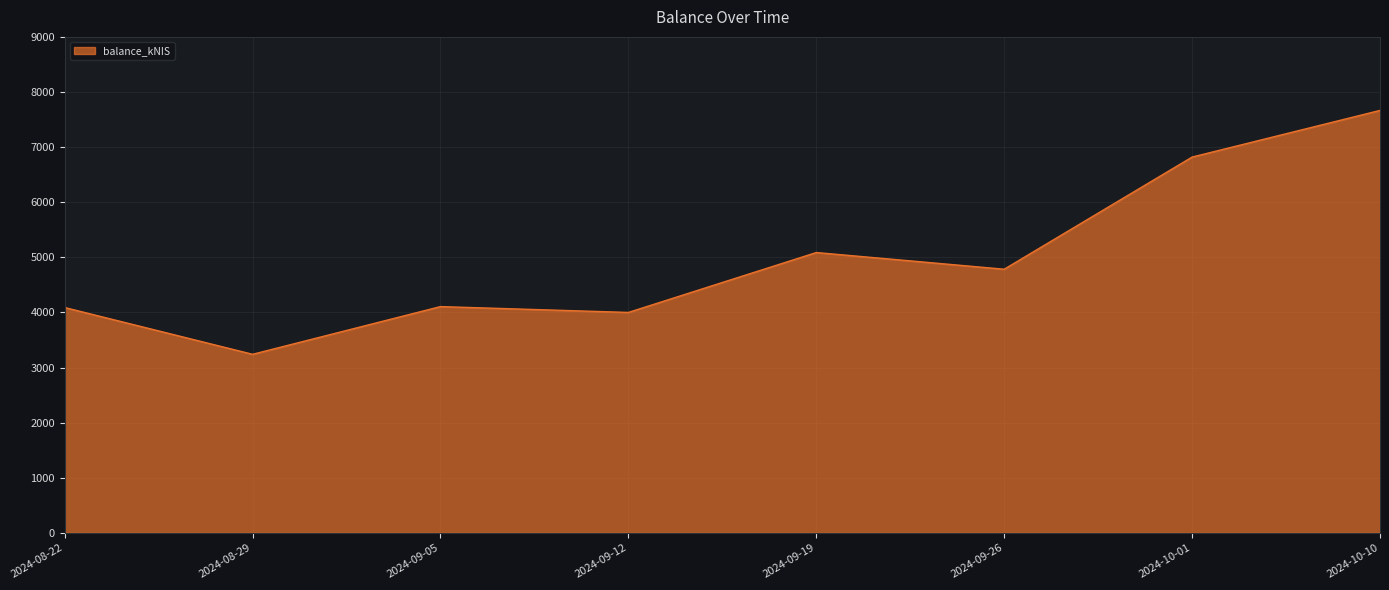

Is it true that the value at 2024-10-10 is 7665.9?

True